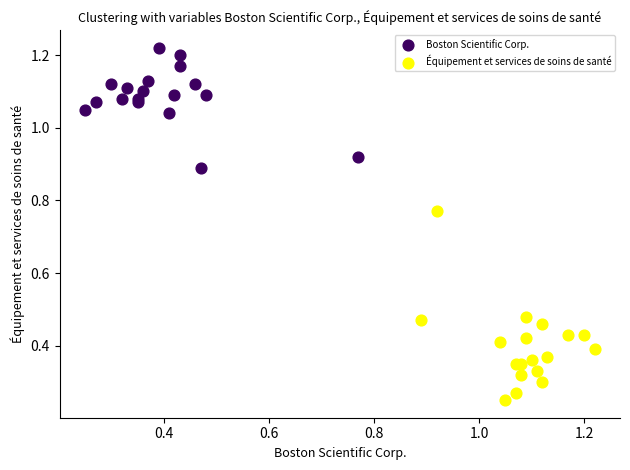

Which series contains the lowest Y value?

Équipement et services de soins de santé